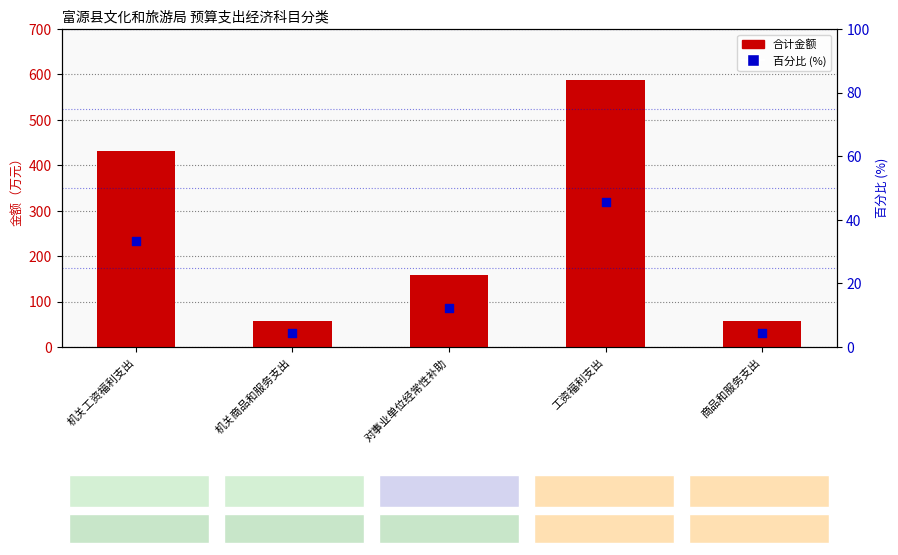

Which series has the largest Y range (max minus min)?

合计金额